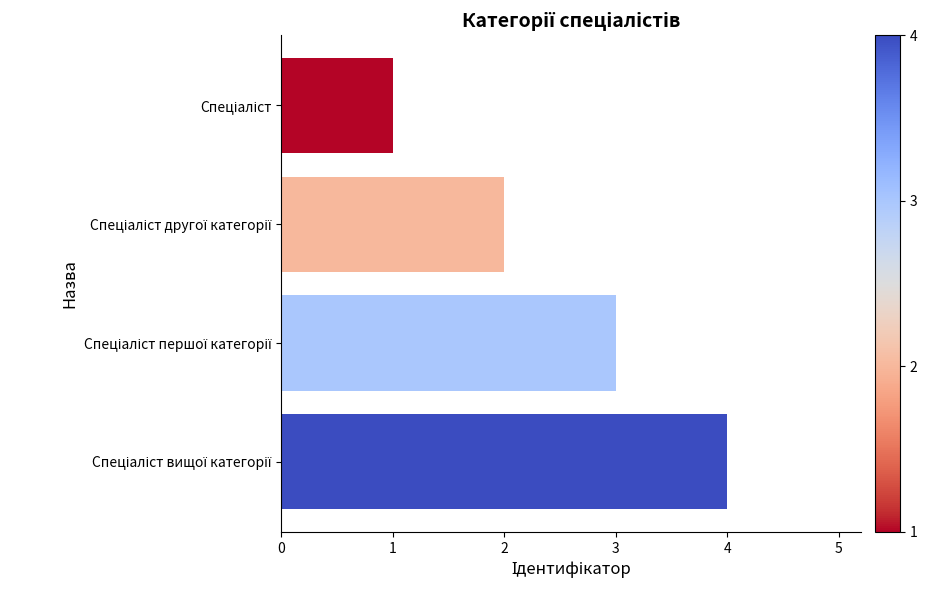

What is the difference between the maximum and minimum values?

3